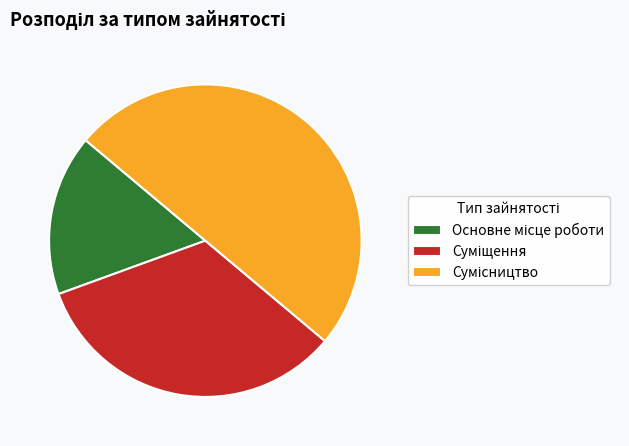

How many slices are in this pie chart?

3